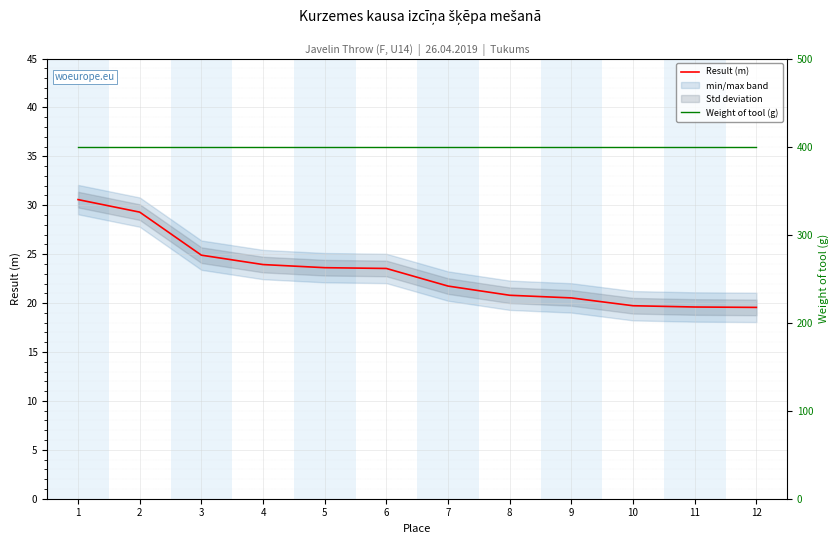

True or false: Weight of tool (g) has more than 1 points higher than both neighbors.

False